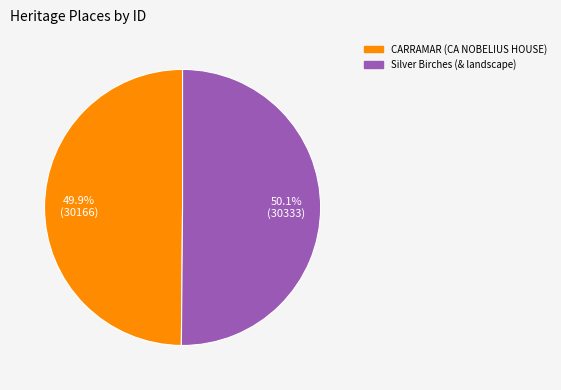

Is it true that CARRAMAR (CA NOBELIUS HOUSE) is 44% of the pie?

False